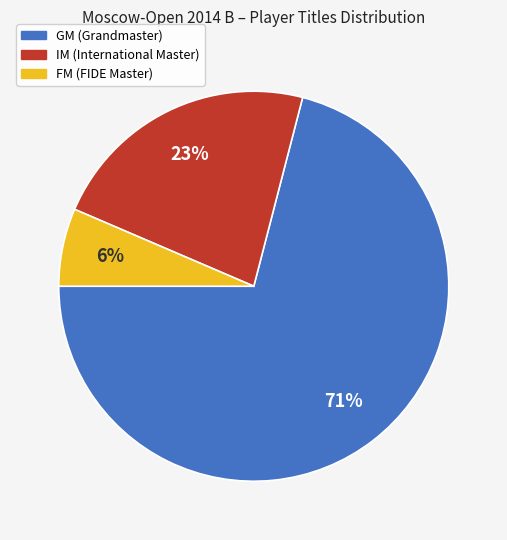

To the nearest percent, what is the combined percentage of IM and GM?

94%